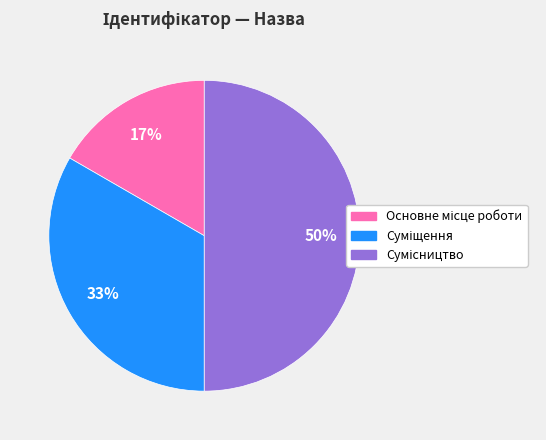

To the nearest percent, what is the difference between the largest and smallest slice percentages?

33%